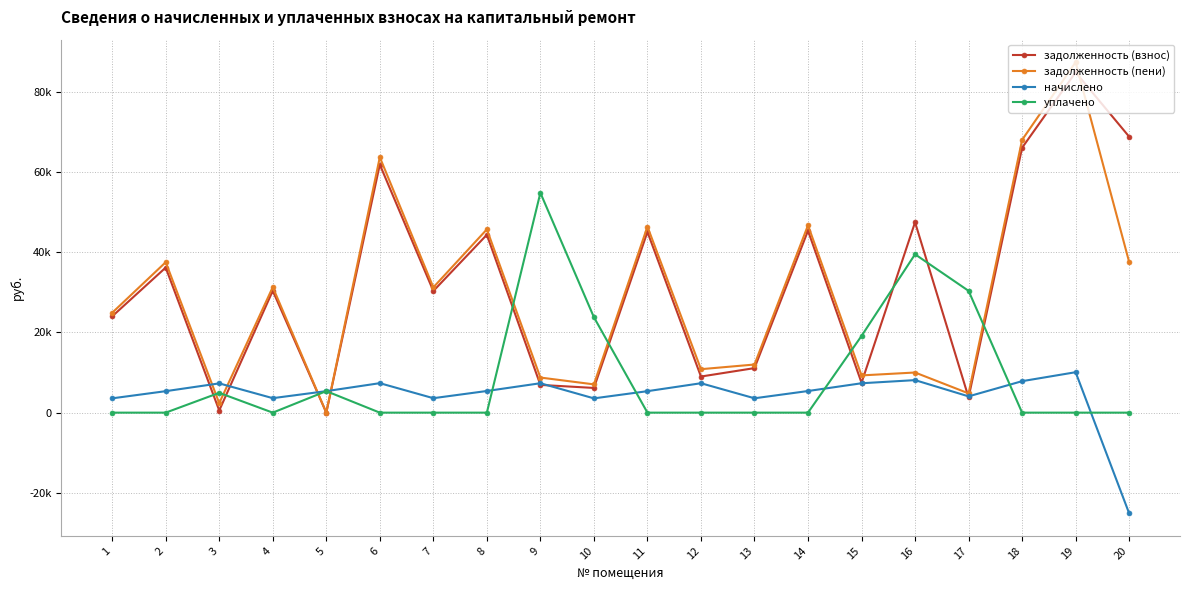

What is the average value of the задолженность (пени) series?

29251.0